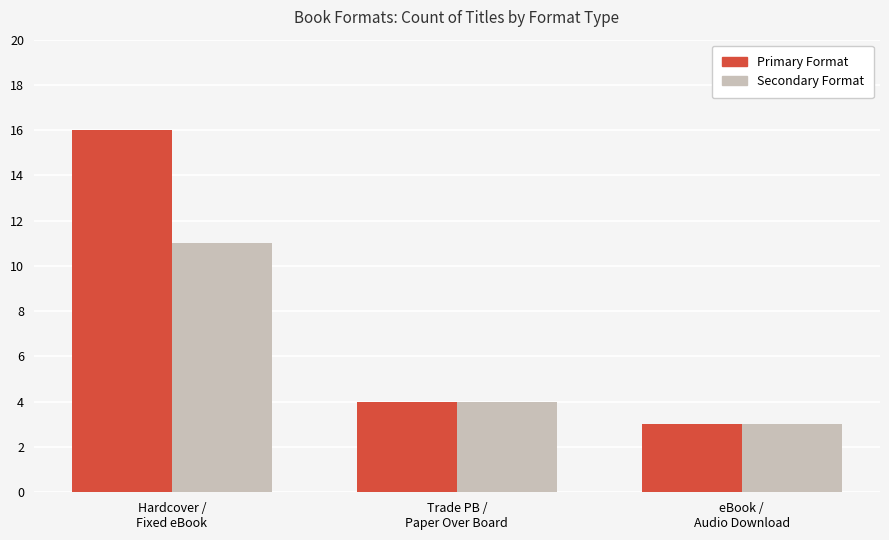

Which series has the largest range (max minus min)?

Primary Format